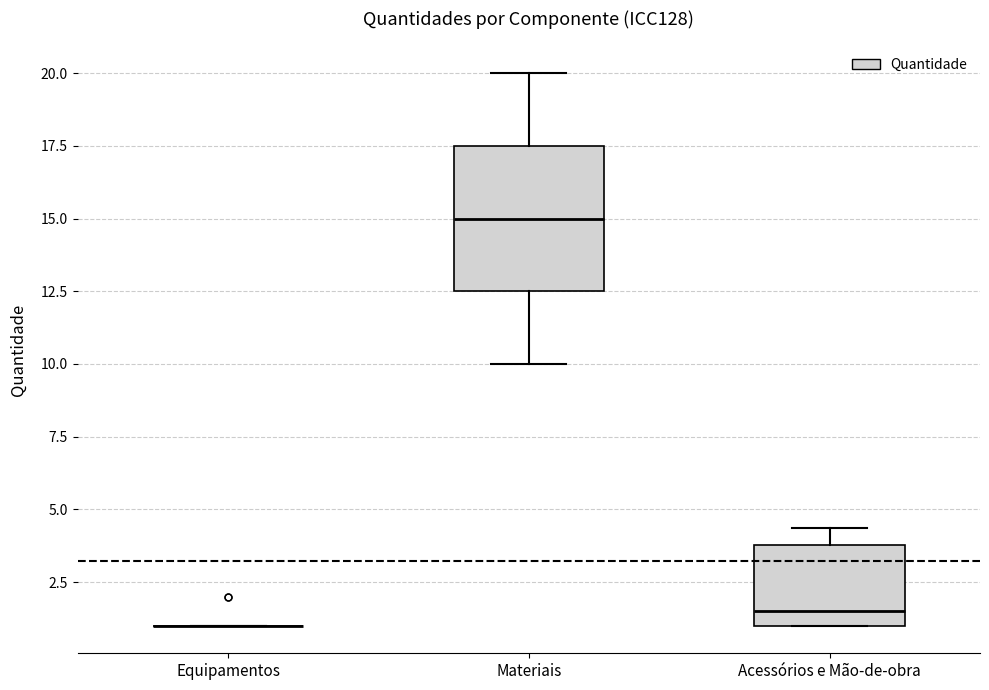

Comparing the boxes themselves (not the whiskers), which one is the tallest?

Materiais